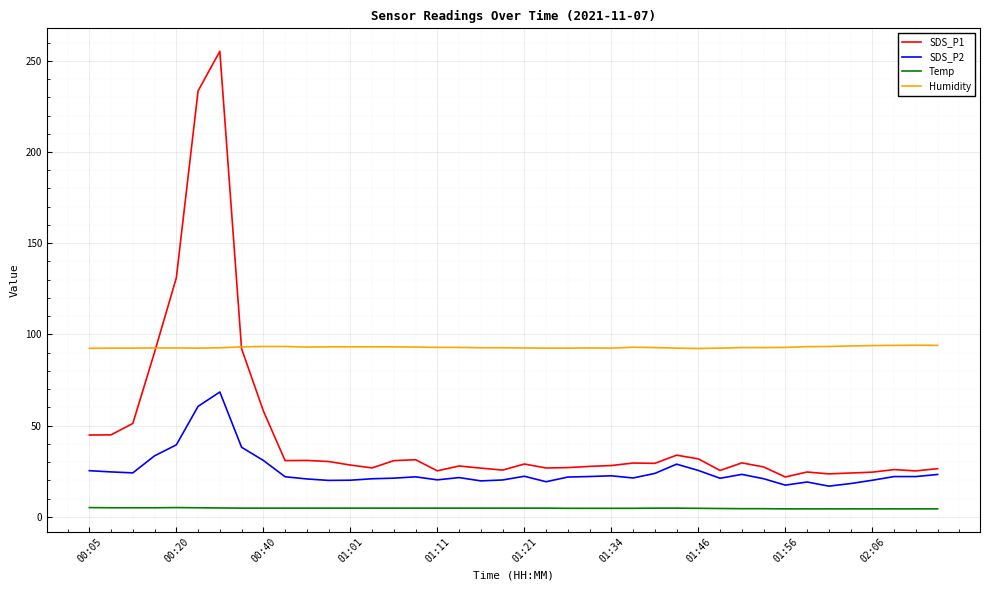

True or false: SDS_P1 and SDS_P2 cross at least once.

False